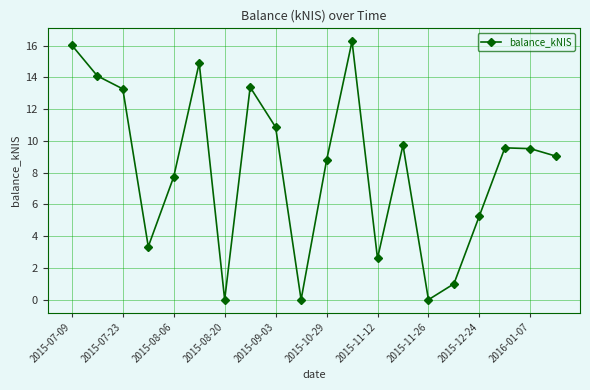

Count the number of categories in the chart.

20